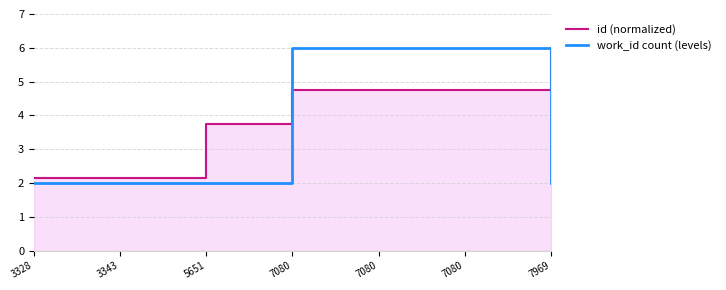

At which label is id (normalized) closest to 4?

5651